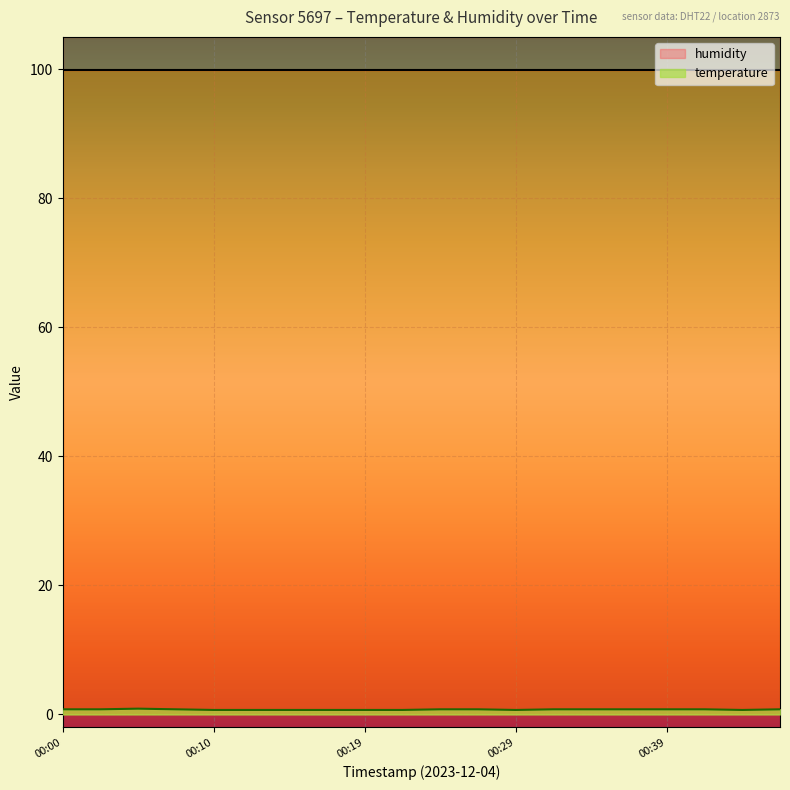

Is it true that the value at 00:14 is 0.3?

False